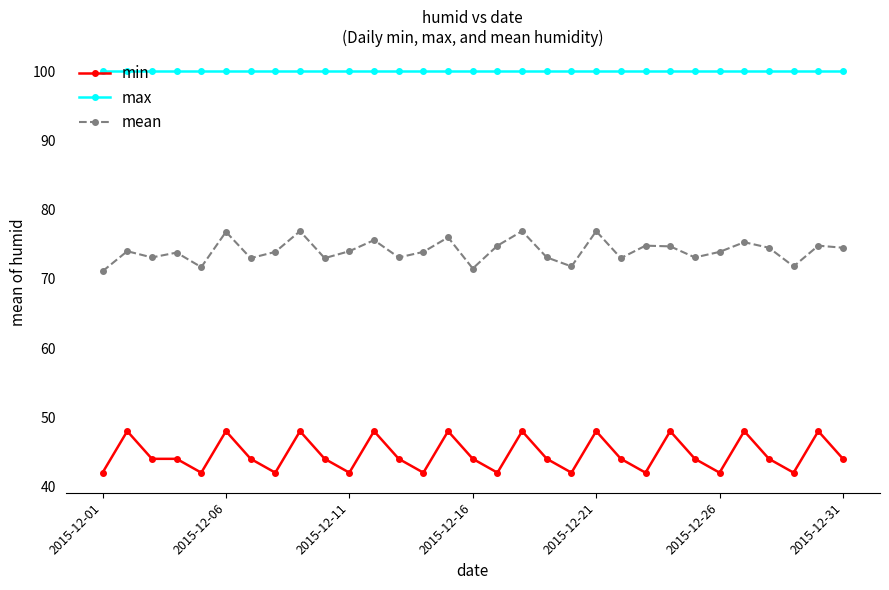

True or false: max and min intersect in this chart.

False